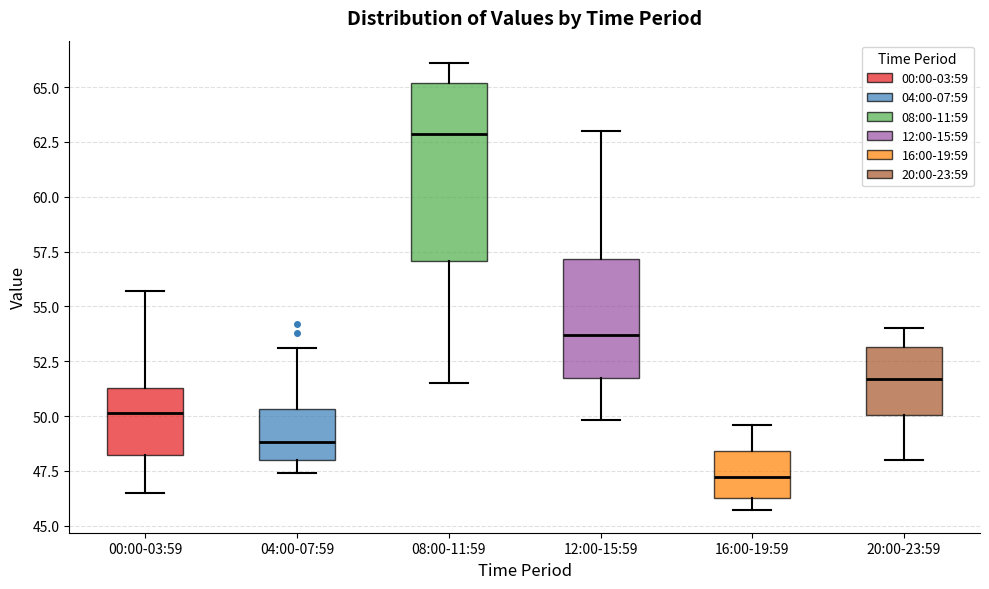

Reading left to right, read every box against the y-axis: the position of its median line, the range the box covers, and the ends of its whiskers. The values are not printed on the chart, so give them approximately, as read against the axis.

00:00-03:59: median 50.0, box 48.0 to 51.5, whiskers 46.5 to 55.5
04:00-07:59: median 49.0, box 48.0 to 50.5, whiskers 47.5 to 53.0
08:00-11:59: median 63.0, box 57.0 to 65.0, whiskers 51.5 to 66.0
12:00-15:59: median 53.5, box 52.0 to 57.0, whiskers 50.0 to 63.0
16:00-19:59: median 47.0, box 46.5 to 48.5, whiskers 45.5 to 49.5
20:00-23:59: median 51.5, box 50.0 to 53.0, whiskers 48.0 to 54.0